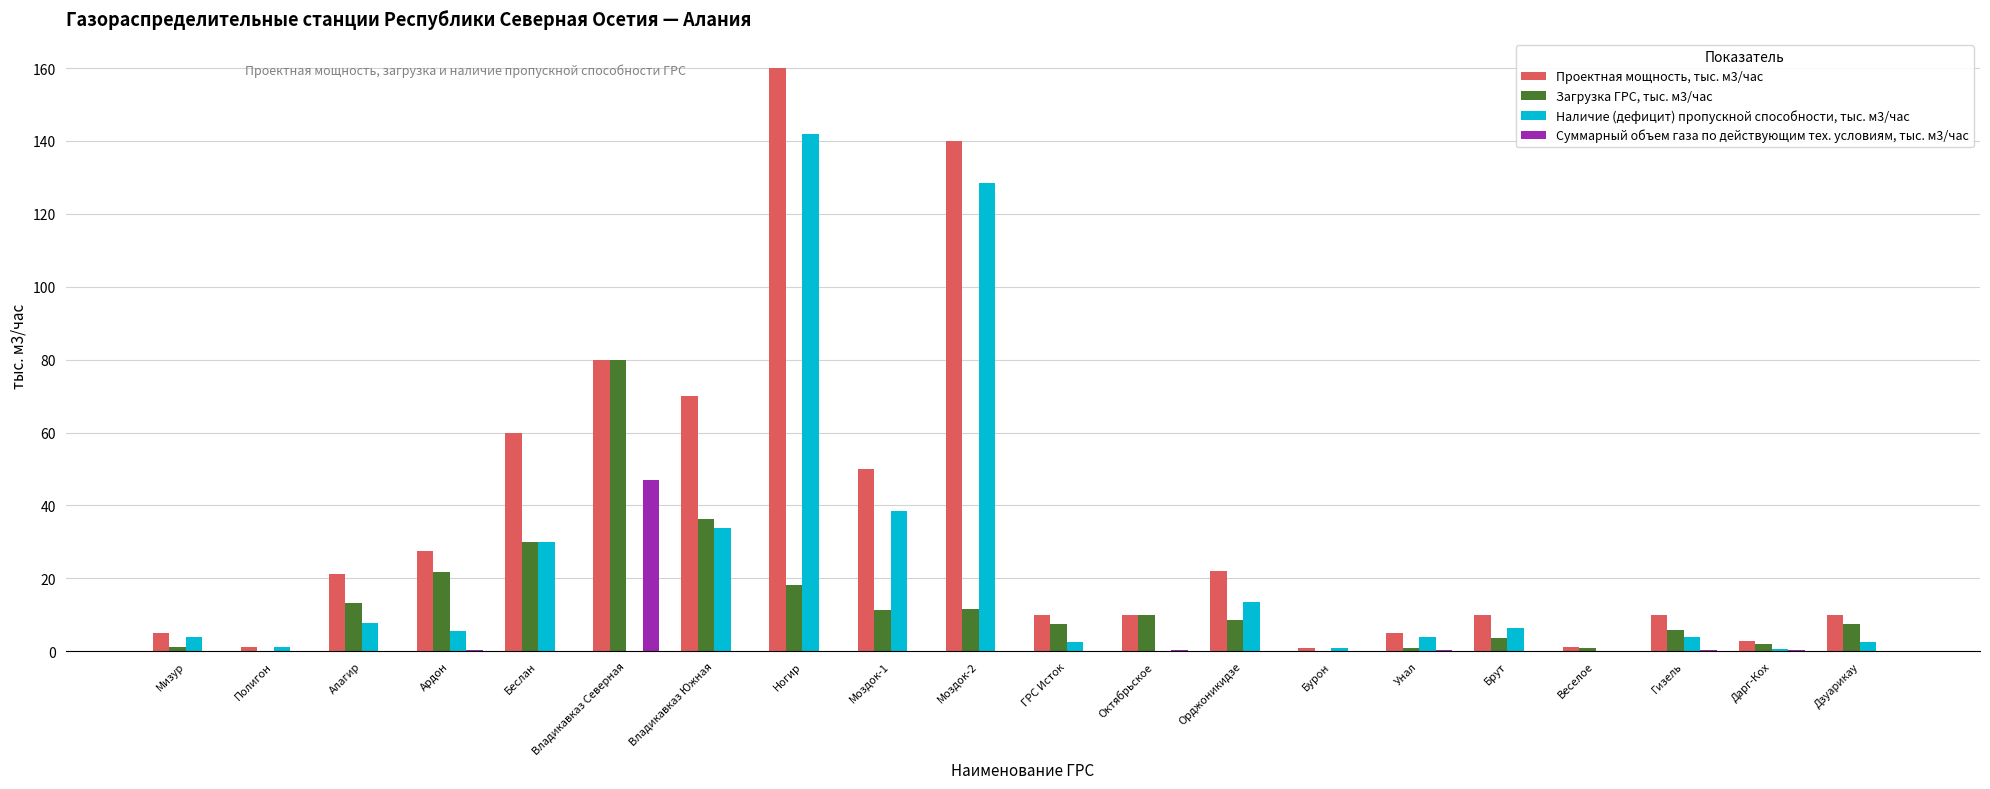

Are the bars horizontal?

No